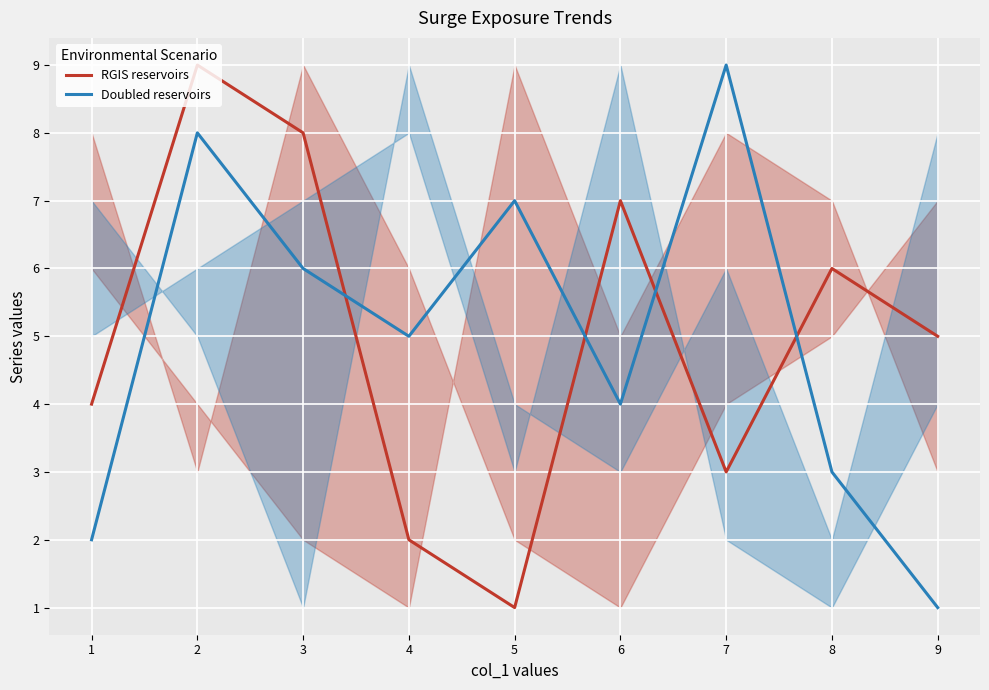

List the labels in order of Doubled reservoirs value, smallest first.

9, 1, 8, 6, 4, 3, 5, 2, 7